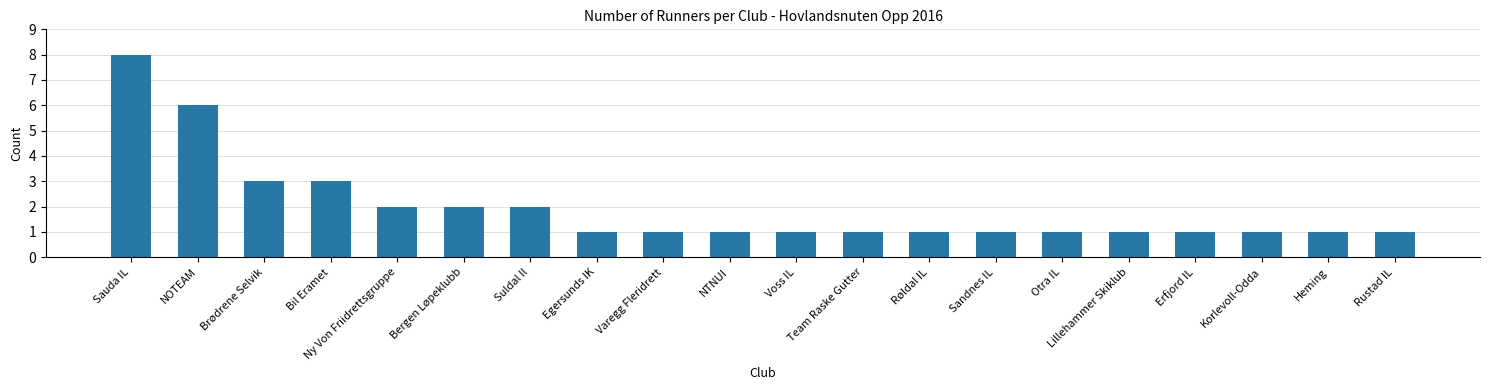

The chart shows a value of 8 at Sauda IL. True or false?

True